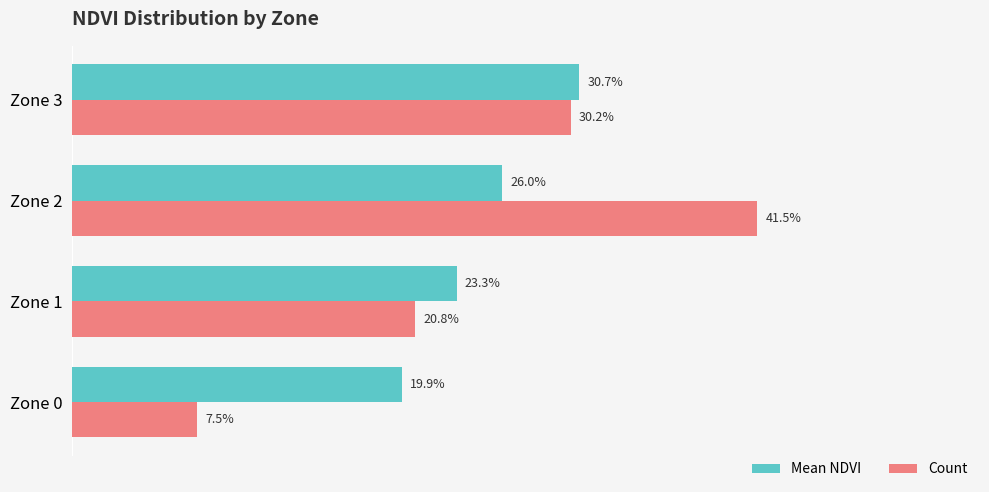

Which category has the highest value in the Mean NDVI series?

Zone 3